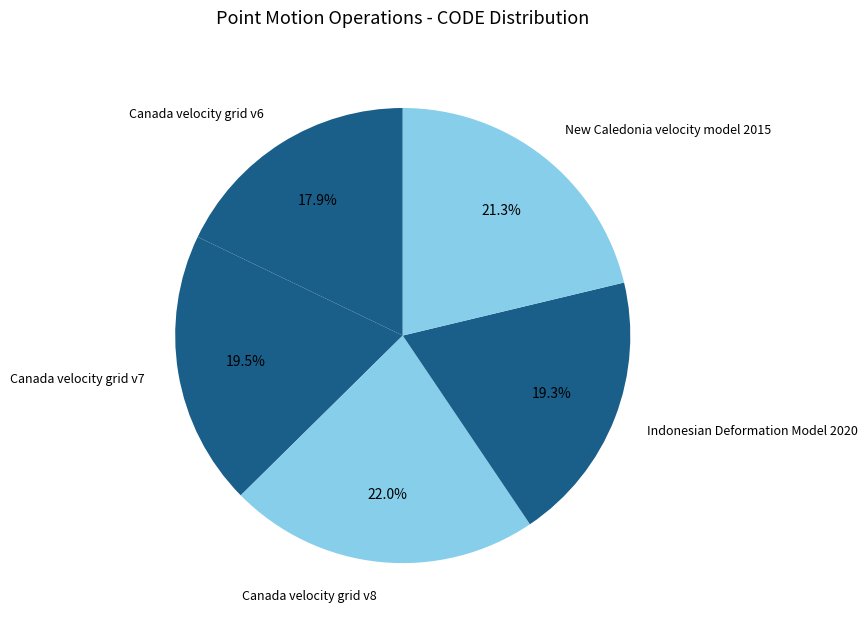

Is it true that Indonesian Deformation Model 2020 is 29% of the pie?

False